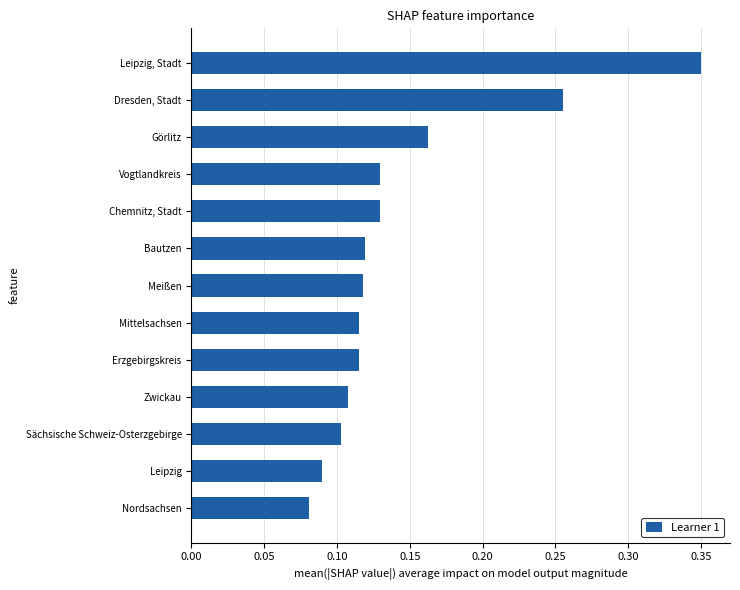

What is the sum of all values?

1.9